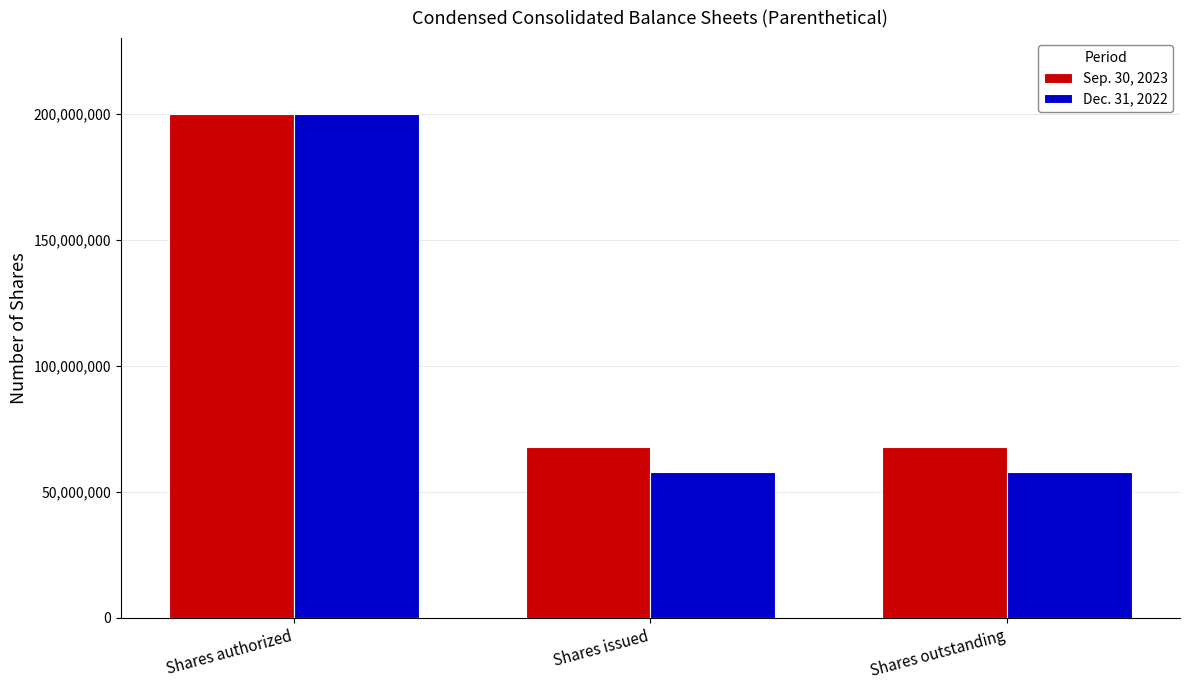

Which series has the widest spread of values?

Dec. 31, 2022